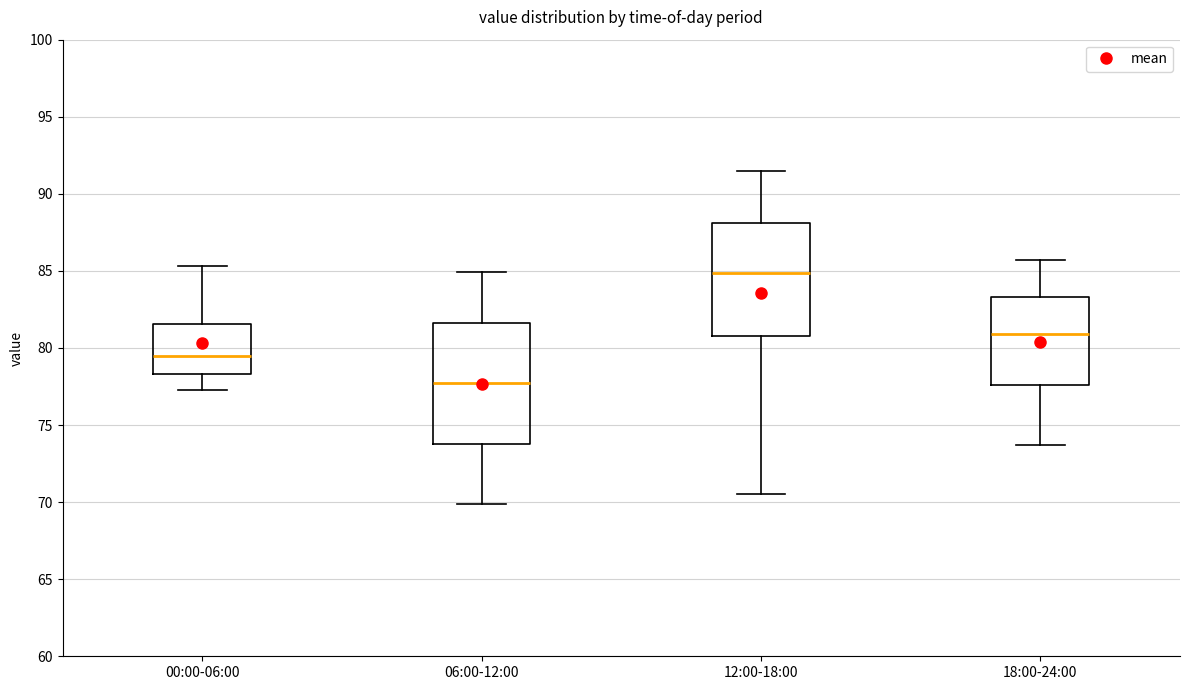

Where does the upper whisker of the box for 06:00-12:00 end on the y-axis? The values are not printed on the chart, so give them approximately, as read against the axis.

85.0